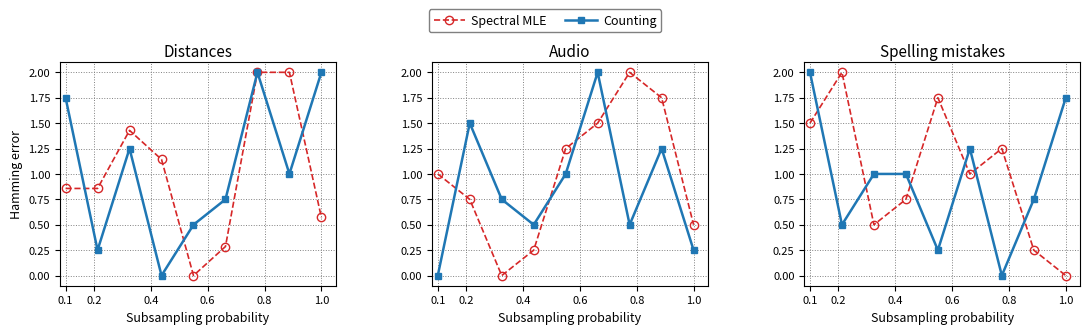

Between 0.1 and 0.2, which is larger?

0.2